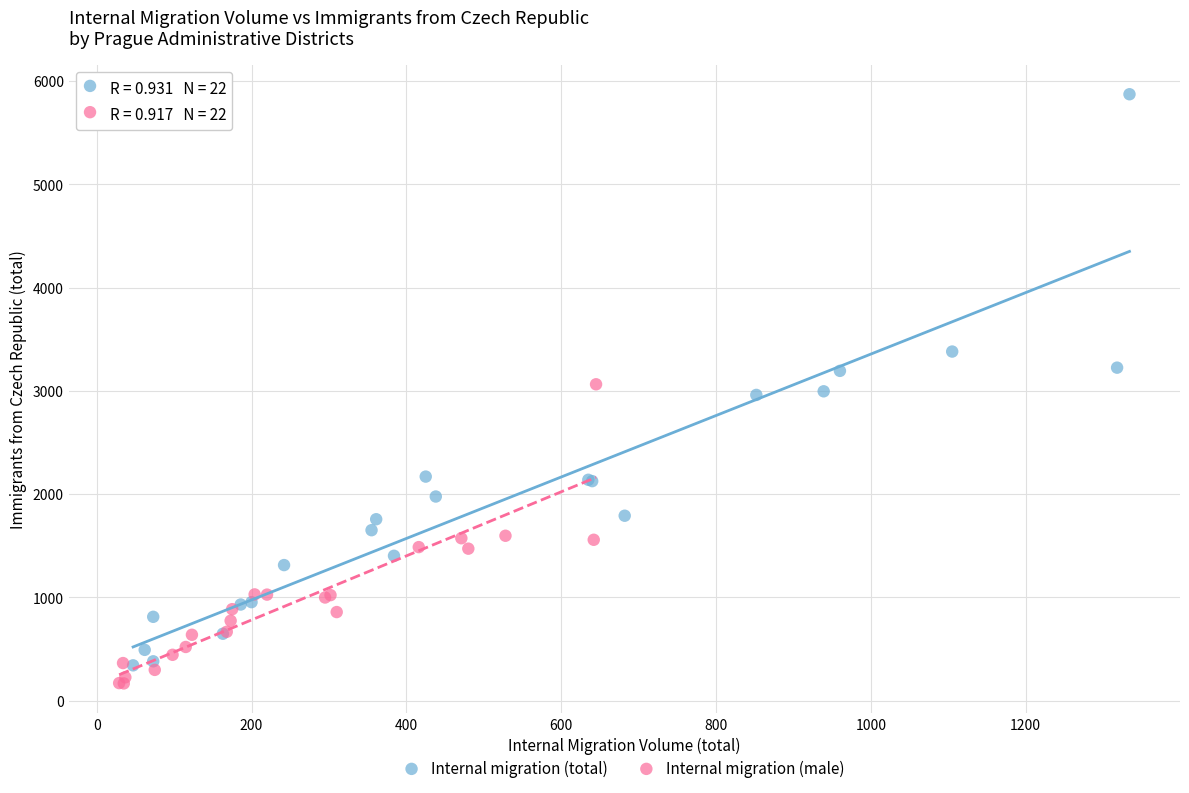

Which series reaches the minimum Y coordinate?

Internal migration (male)